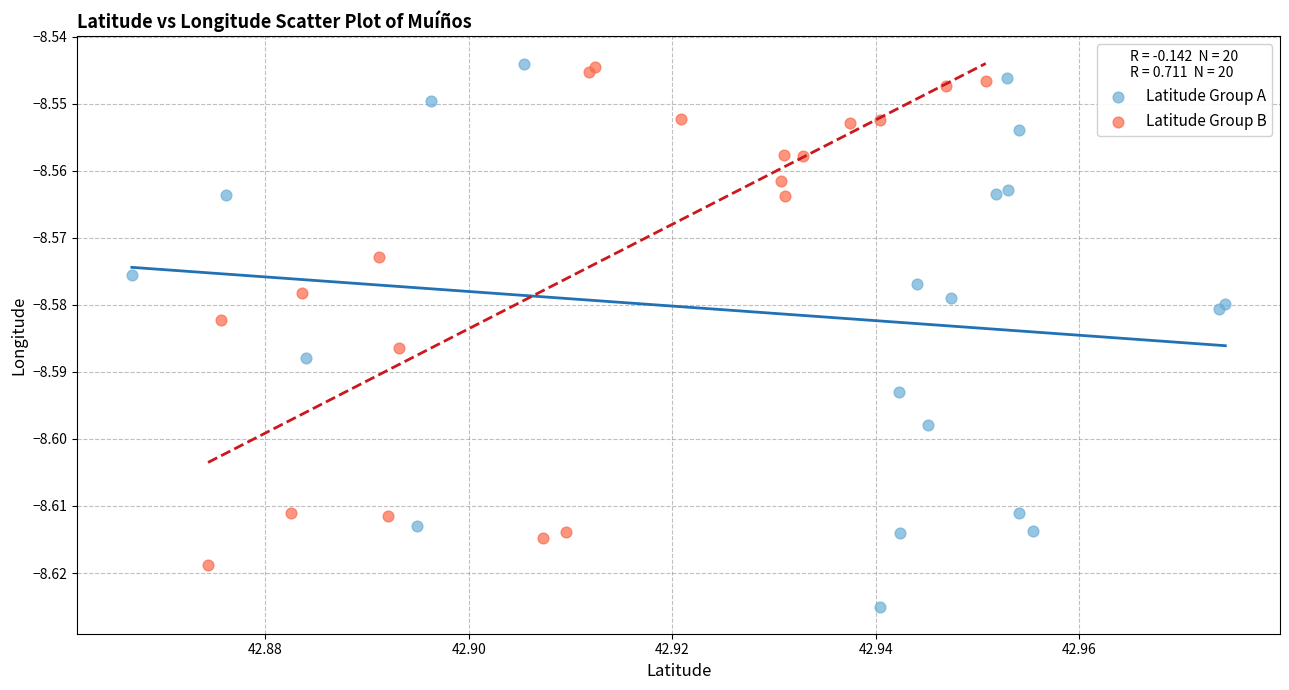

Which series reaches the minimum Y coordinate?

Latitude Group A